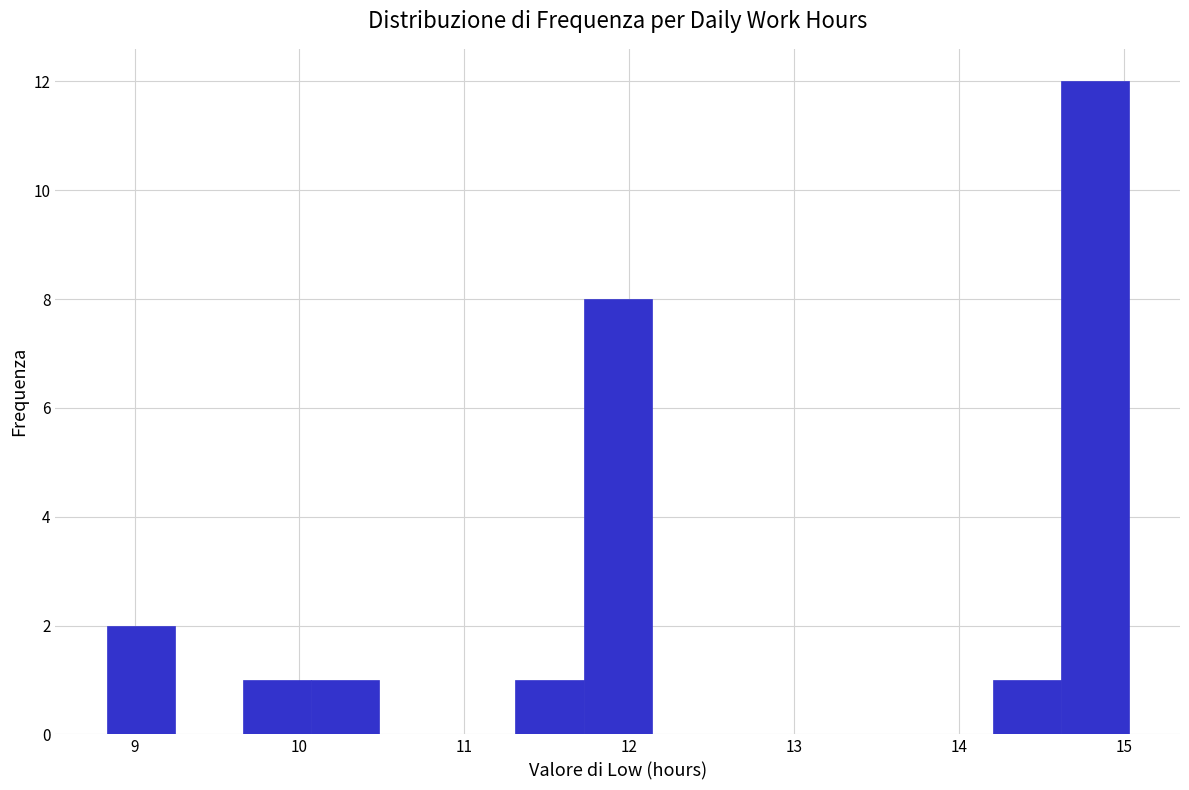

What is the height of the bar covering 8.8 to 9.2 on the x-axis? Neither the bar edges nor the heights are printed on the chart, so give them approximately, as read against the axes.

2